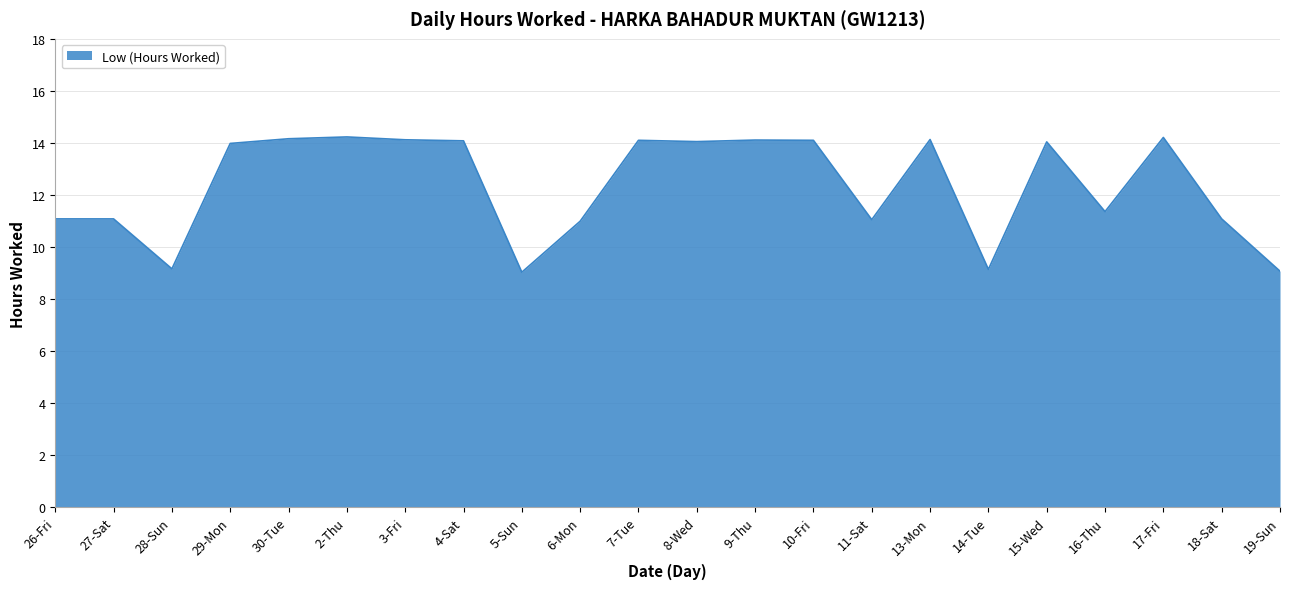

Does the chart display data point markers on the line(s)?

No